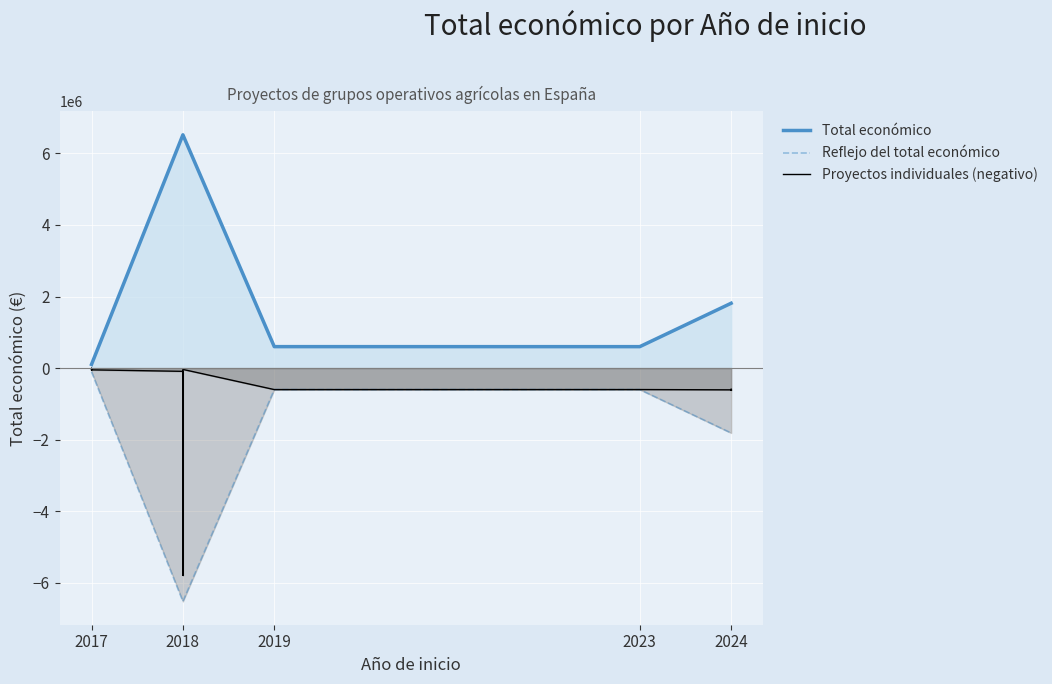

How many categories are shown in the chart?

12